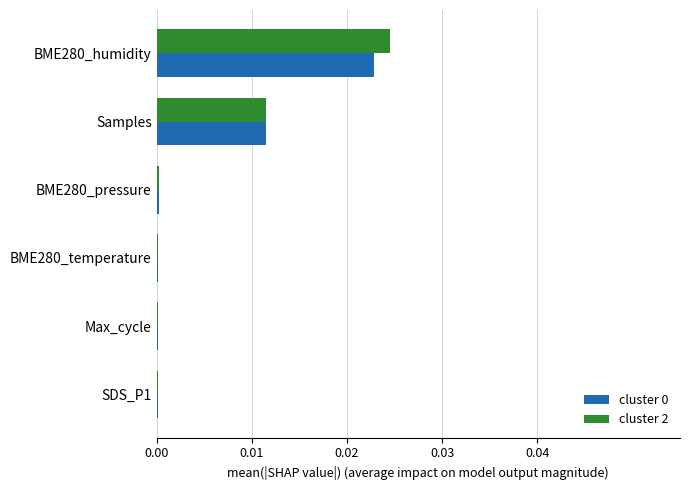

Which series changed the most between BME280_humidity and Samples?

cluster 2